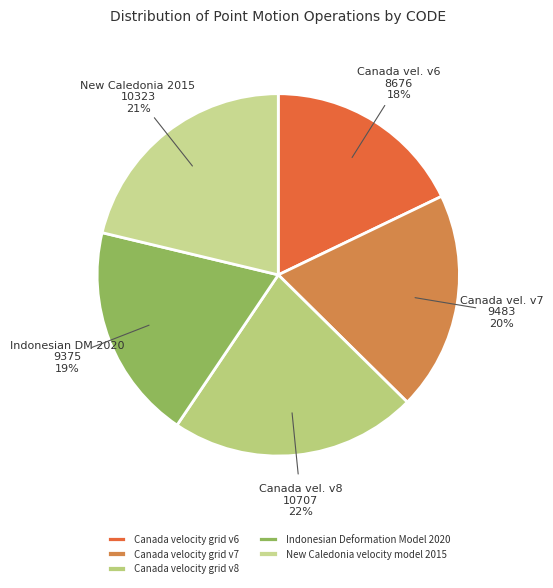

Which slice is the largest?

Canada velocity grid v8